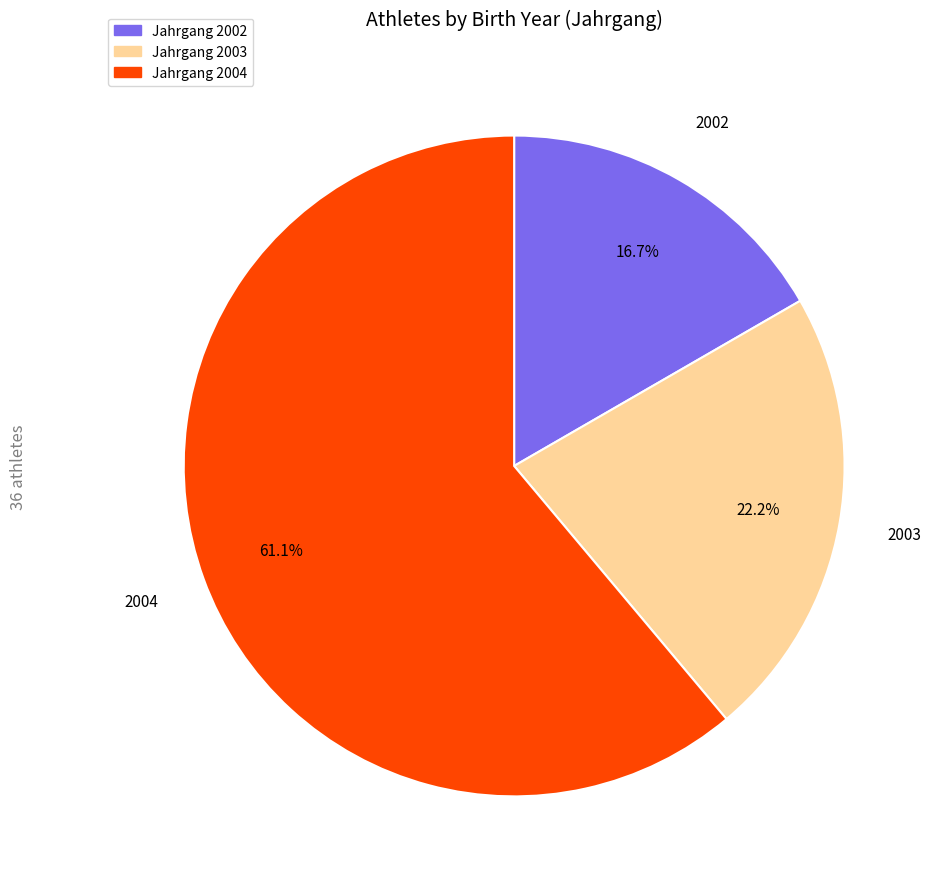

Is there any slice that represents more than half of the pie?

Yes